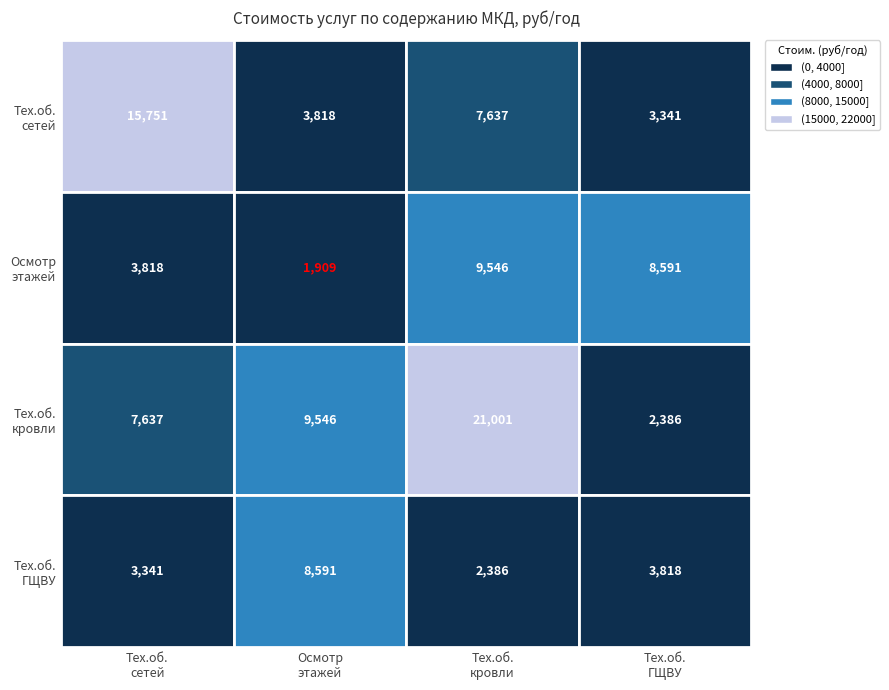

Which category has the lowest value in the 2 series?

1